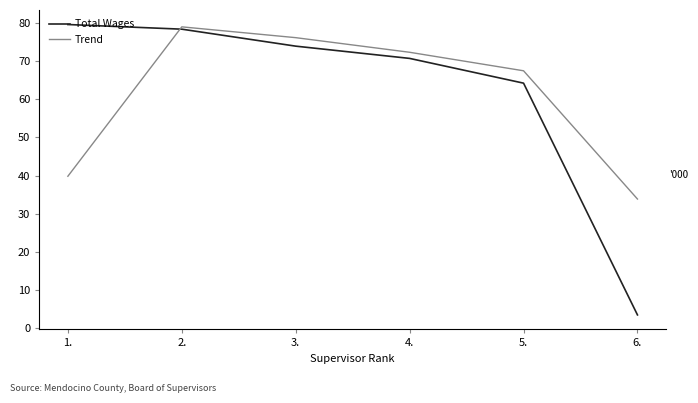

Which series has the widest spread of values?

Total Wages